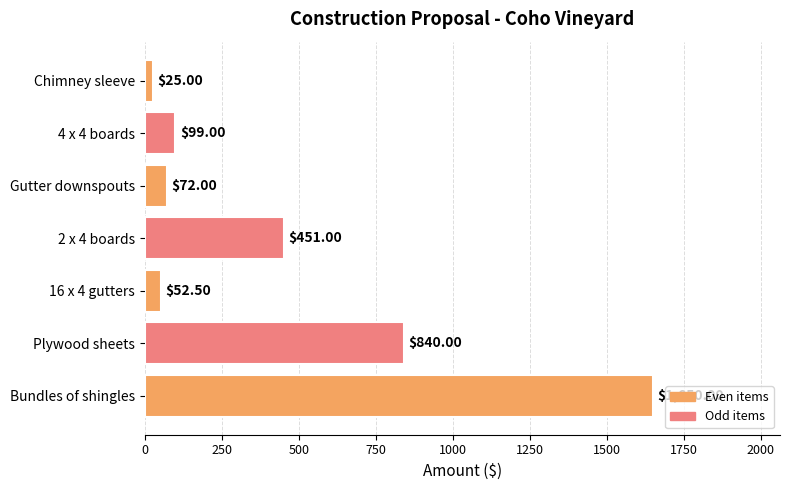

List the labels in order of value, largest first.

Bundles of shingles, Plywood sheets, 2 x 4 boards, 4 x 4 boards, Gutter downspouts, 16 x 4 gutters, Chimney sleeve